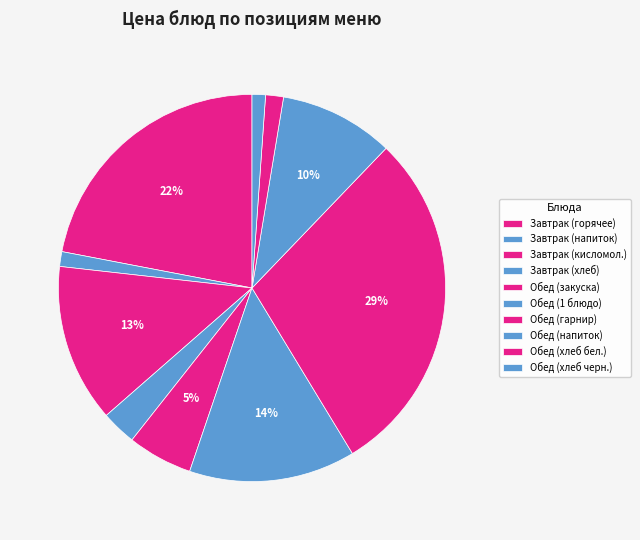

Is there a majority slice in this chart?

No